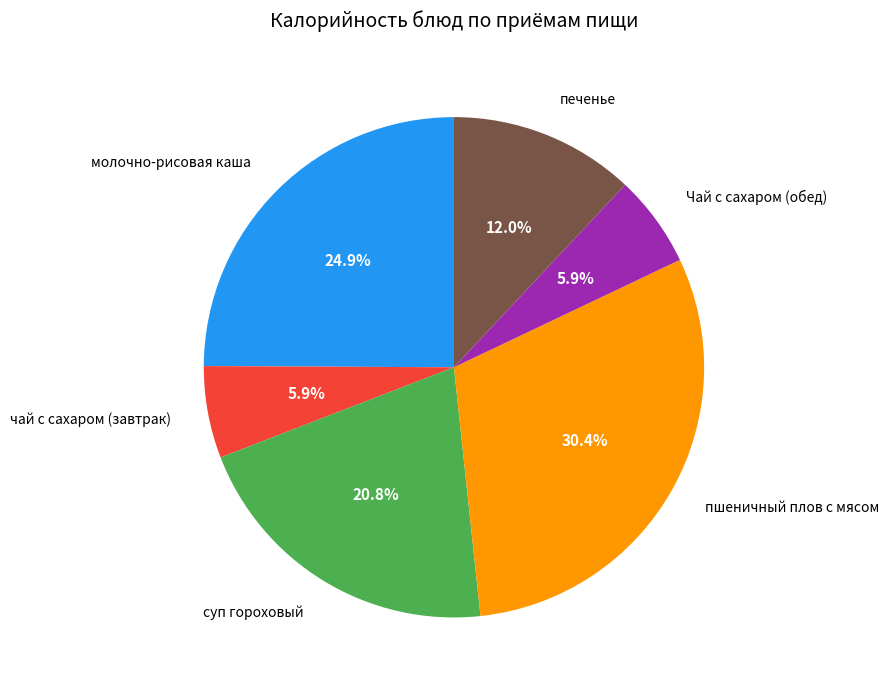

To the nearest percent, what is the difference between the чай с сахаром (завтрак) and печенье slice percentages?

6%